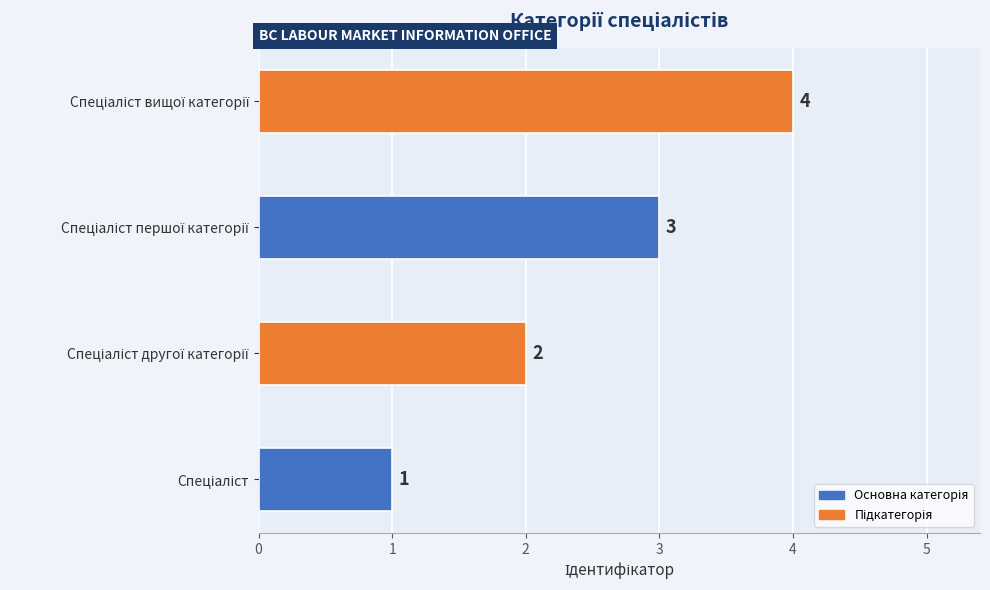

How many values are between 2 and 4?

3